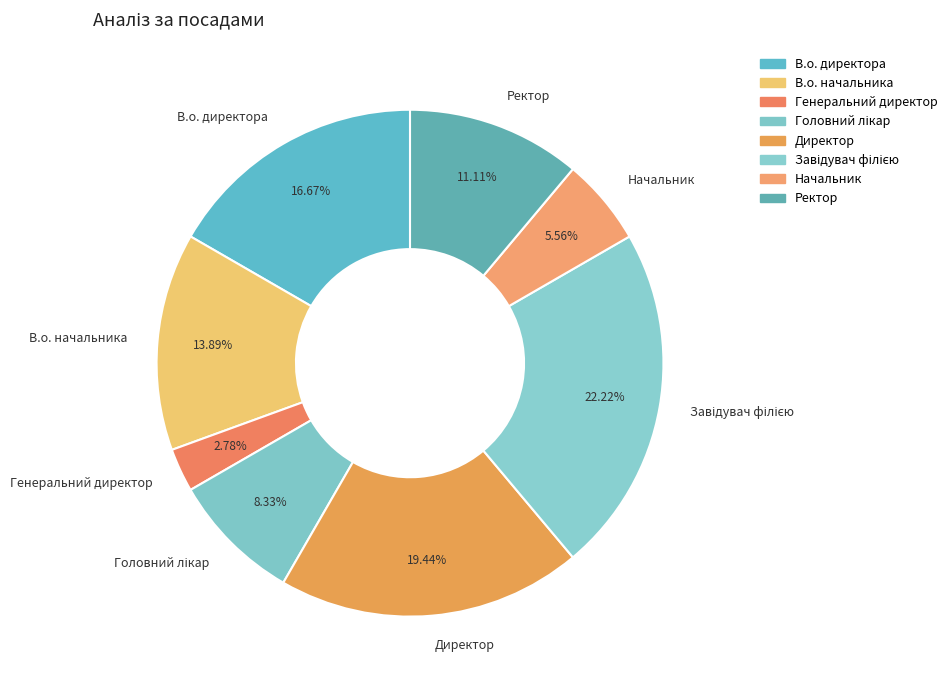

Is the sum of Директор and В.о. начальника greater than half?

No